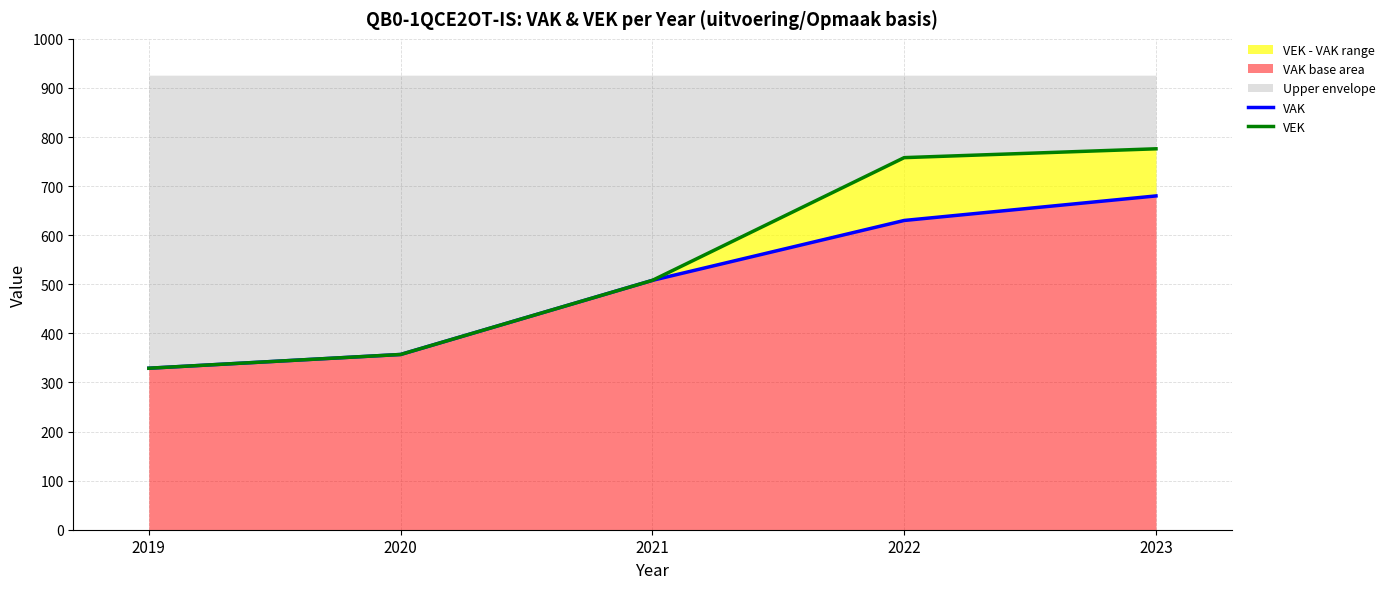

What is the value of the VEK point at the 3rd from the left?

508